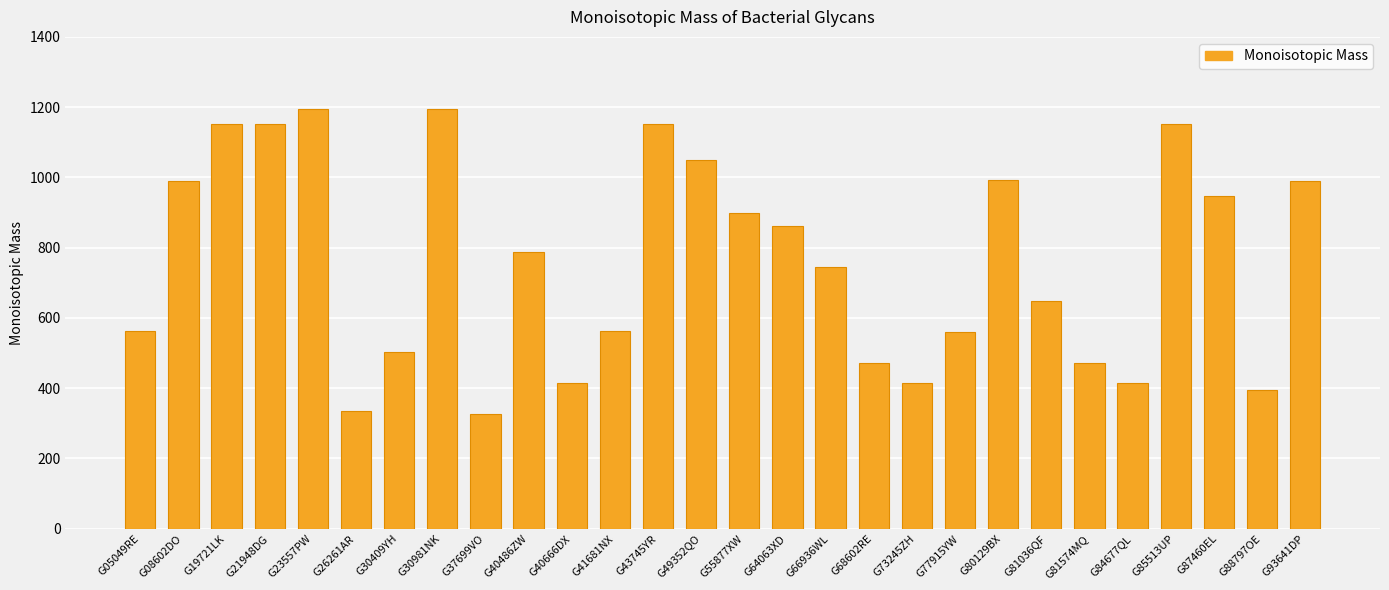

What is the minimum value shown in the chart?

326.1